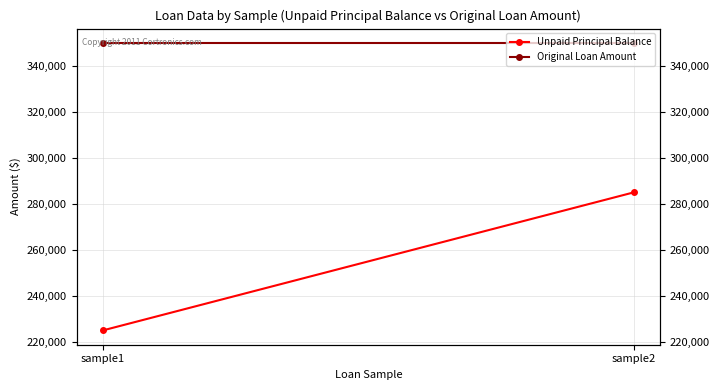

Is it true that Original Loan Amount equals 241381 at sample2?

False